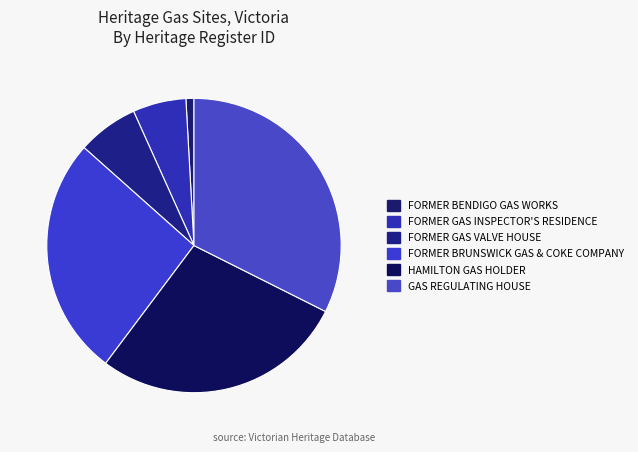

Count the number of slices in the pie.

6